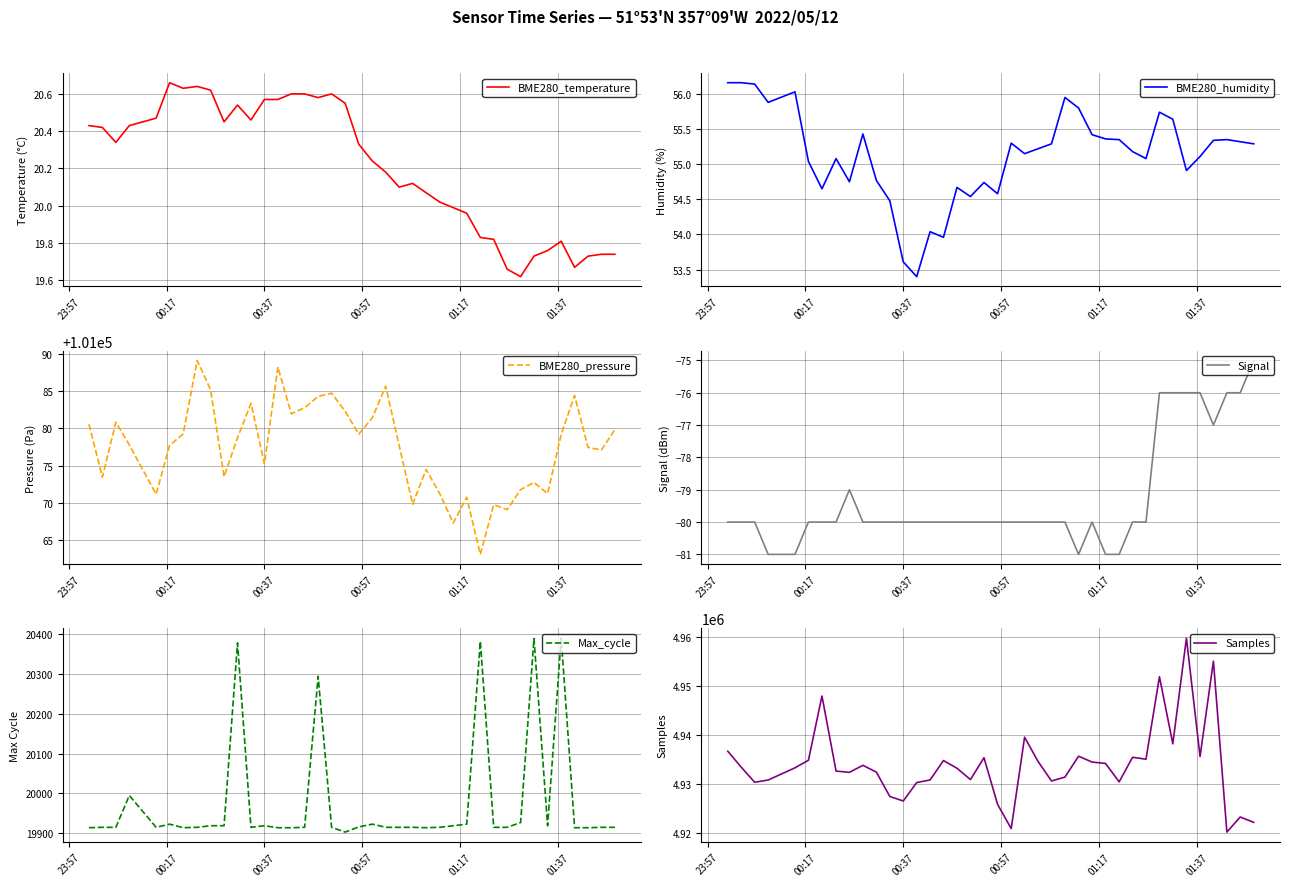

What is the maximum value for BME280_pressure?

101089.2